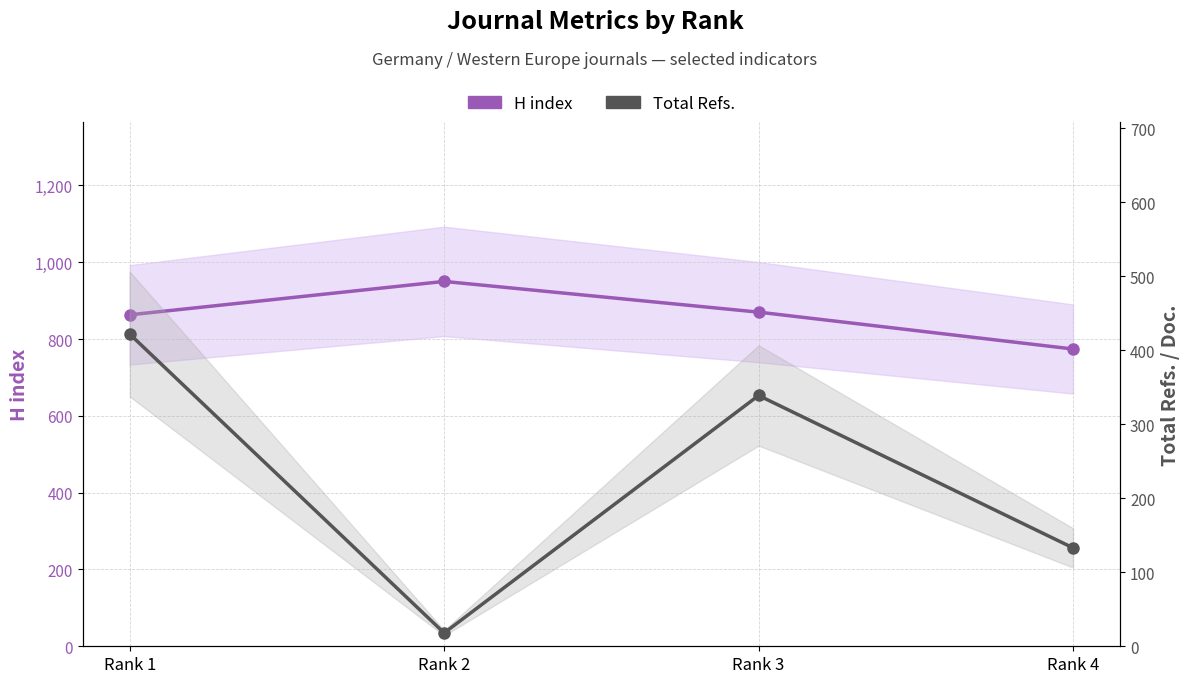

True or false: H index and Total Refs. cross at least once.

False